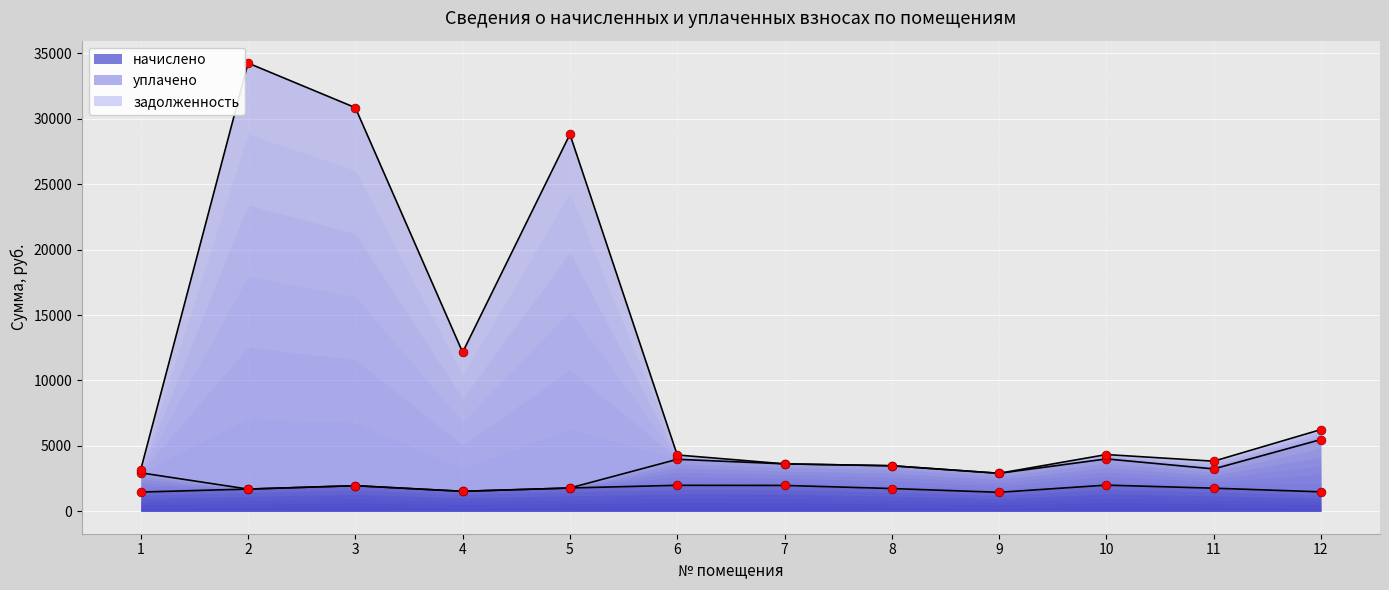

Which series has the largest total across all categories?

задолженность